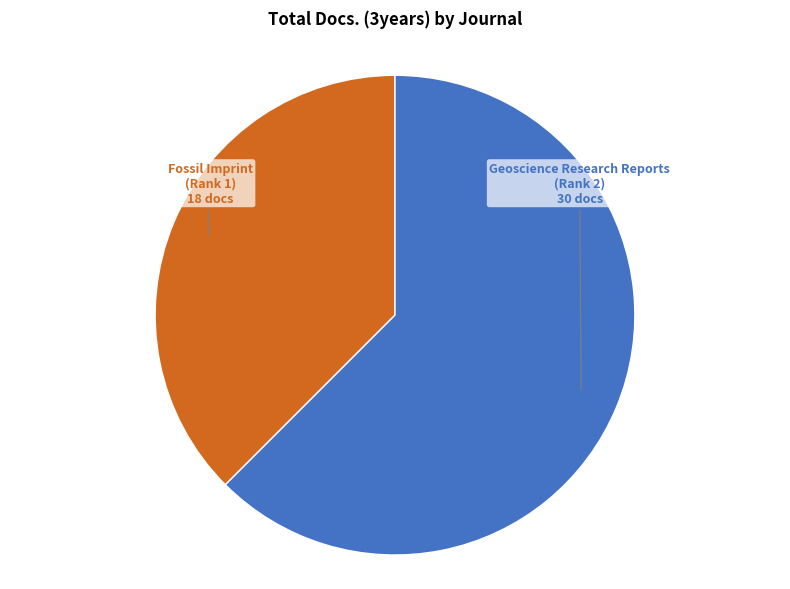

Between Fossil Imprint (Rank 1) 18 docs and Geoscience Research Reports (Rank 2) 30 docs, which is larger?

Geoscience Research Reports (Rank 2) 30 docs